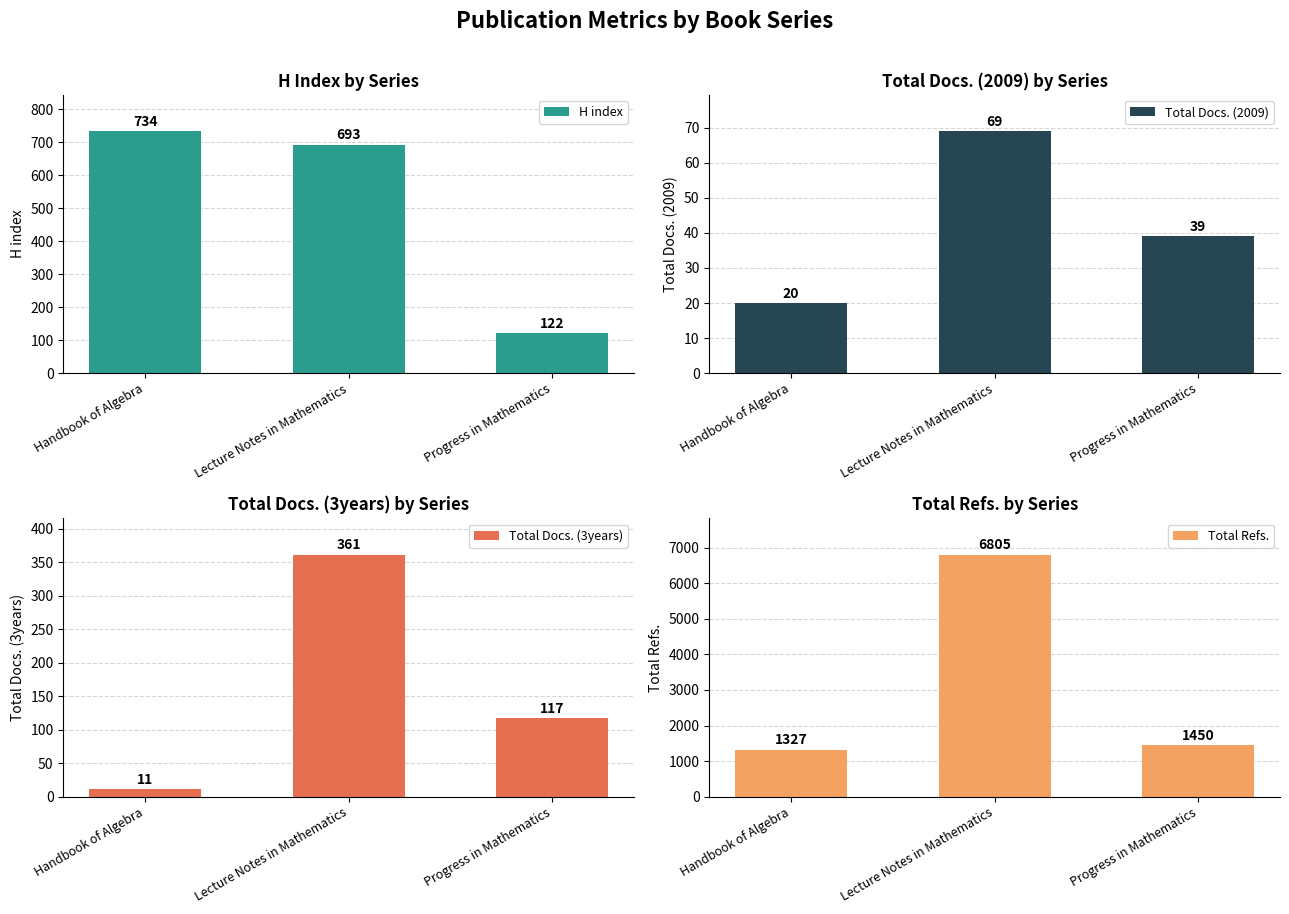

At which label does Total Docs. (3years) first exceed 117?

Lecture Notes in Mathematics